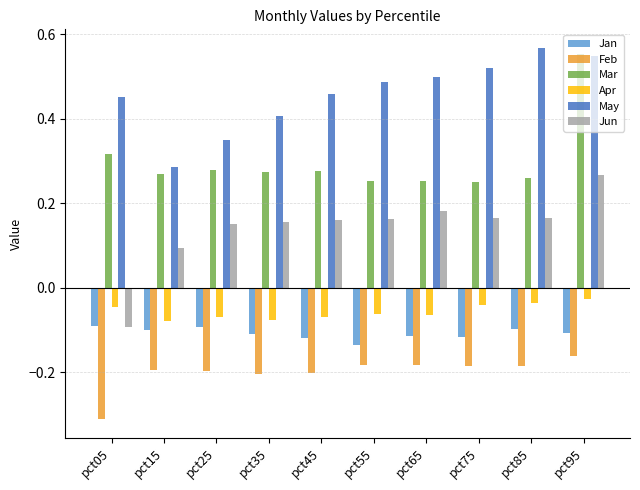

Which series changed the most between pct05 and pct45?

Jun